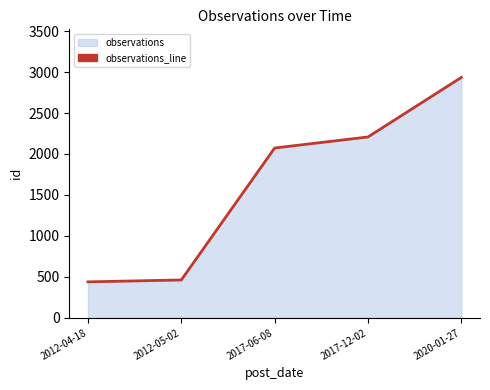

What is the label of the 5th point from the left?

2020-01-27